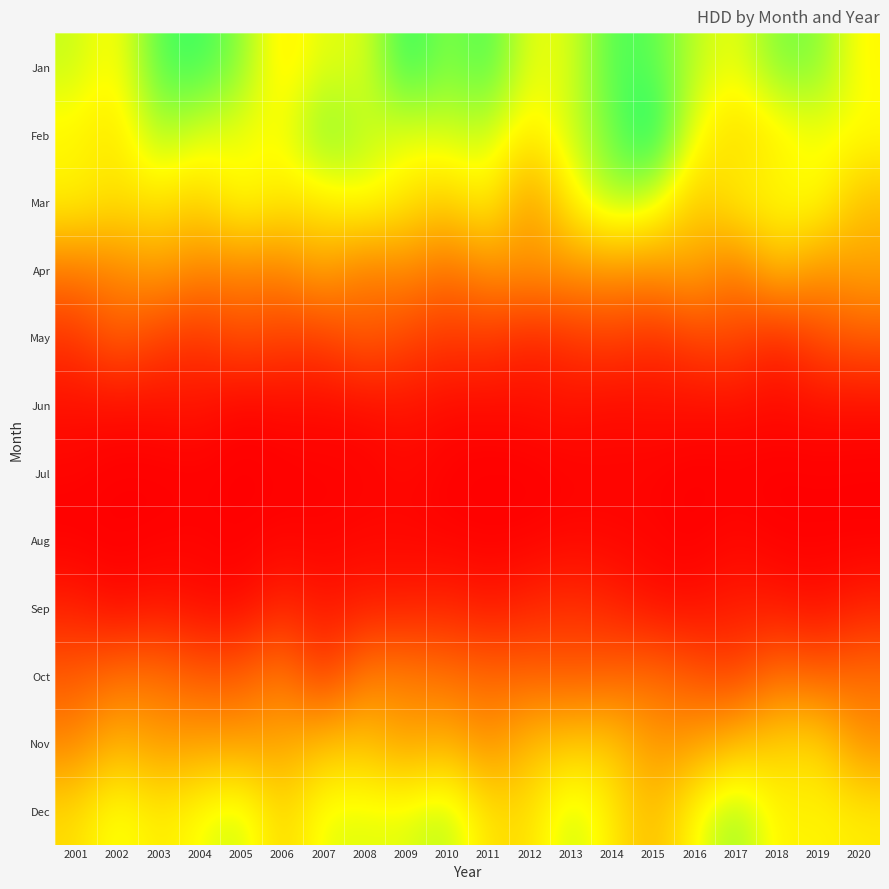

Between 2014 and 2019, which is larger?

2014